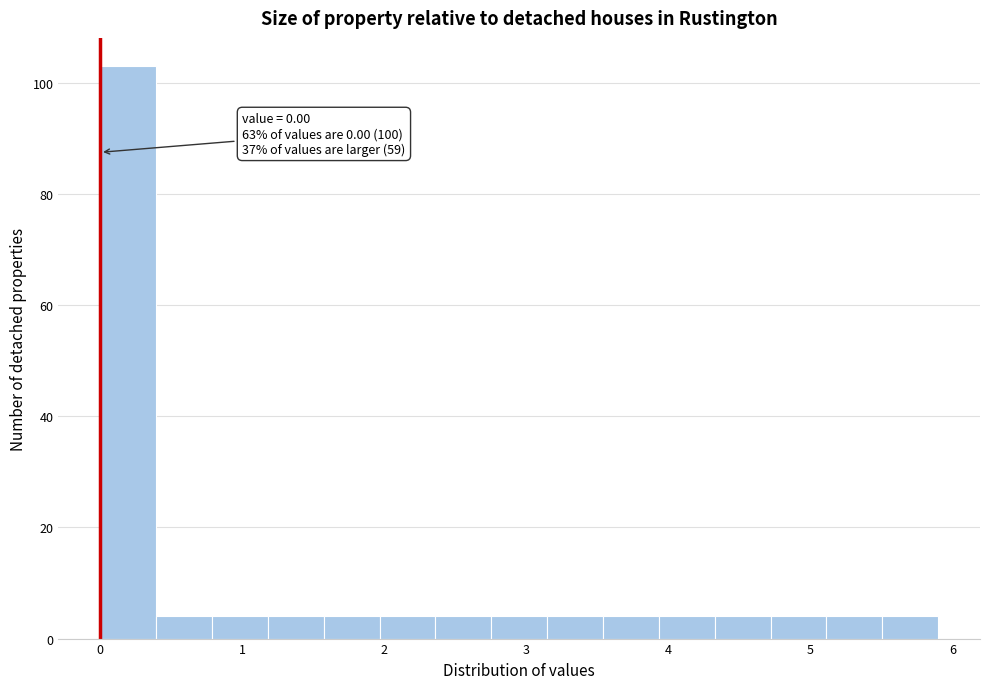

Around what value on the x-axis is the tallest bar? Give the approximate position of its centre, as read against the axis.

0.2